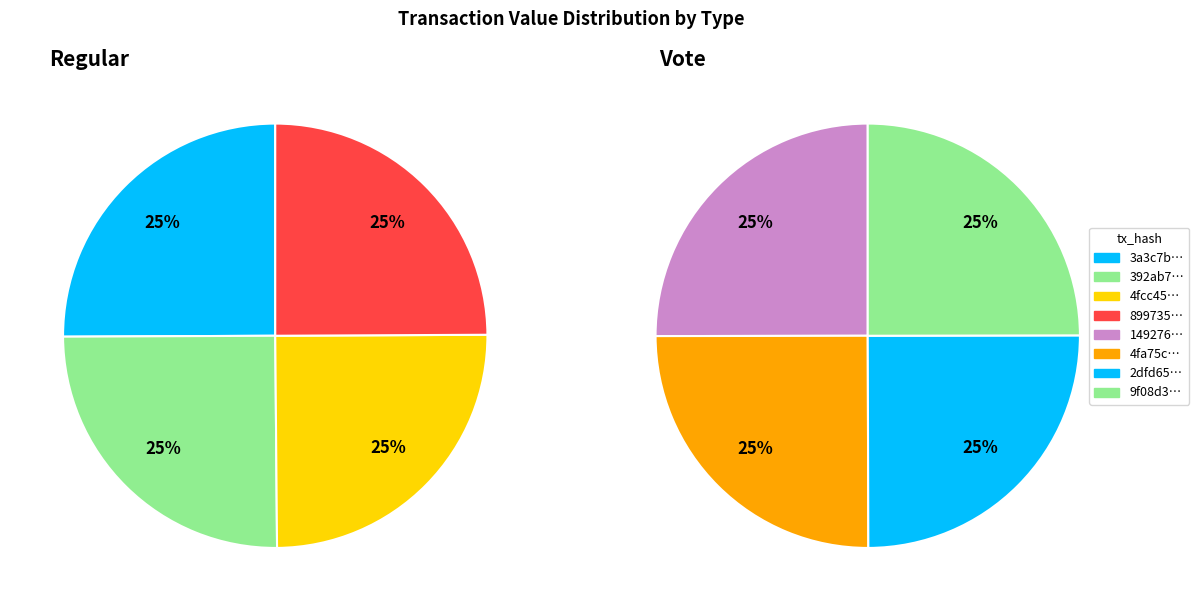

The 3 slice represents 25% of the pie. True or false?

True